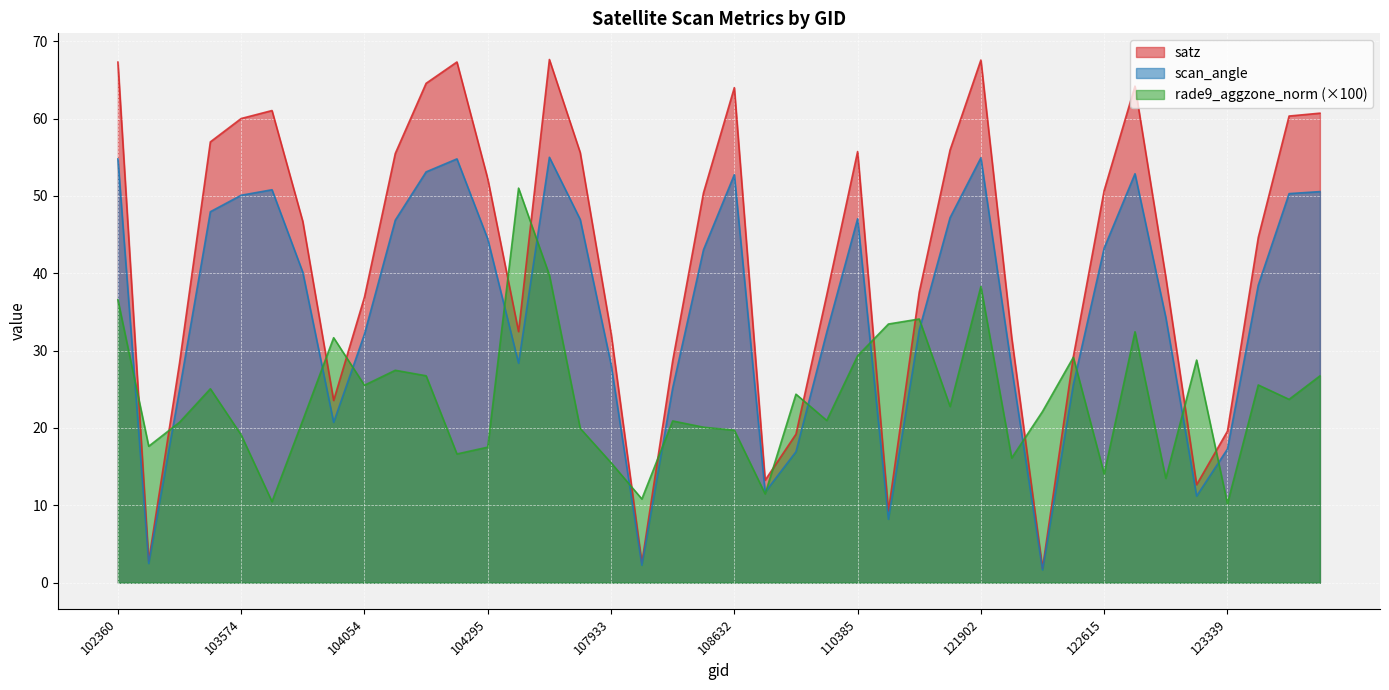

Rank the series by their average value, from lowest to highest.

rade9_aggzone_norm (×100), scan_angle, satz